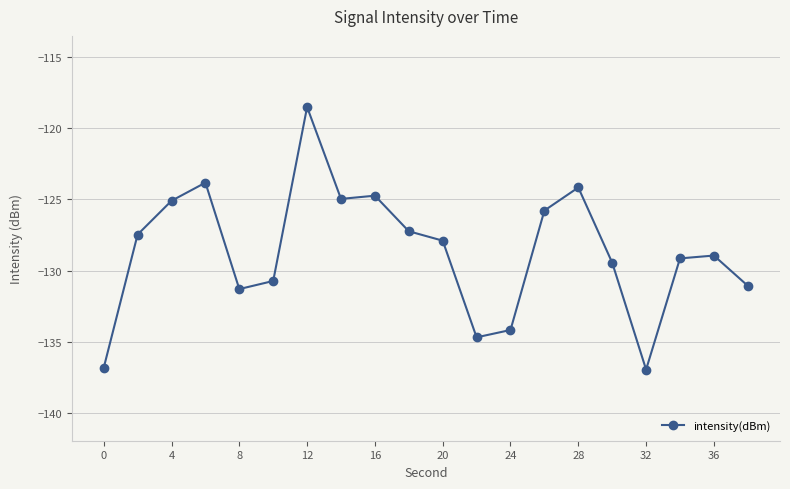

How many values exceed -127?

7